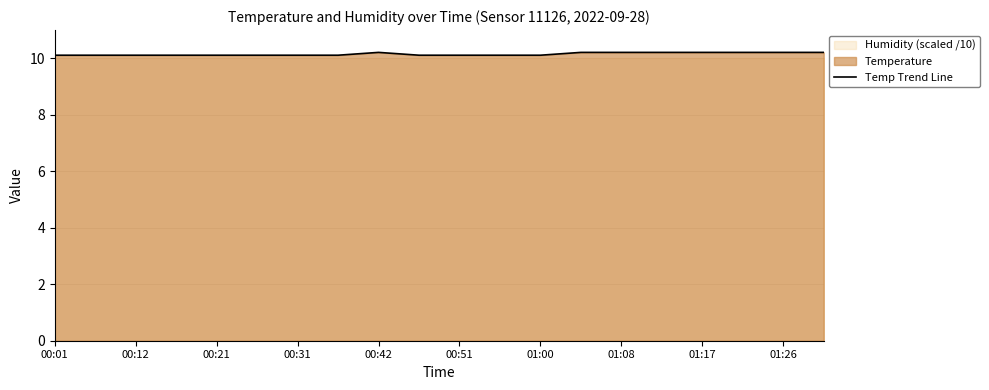

What is the minimum value shown in the chart?

10.1